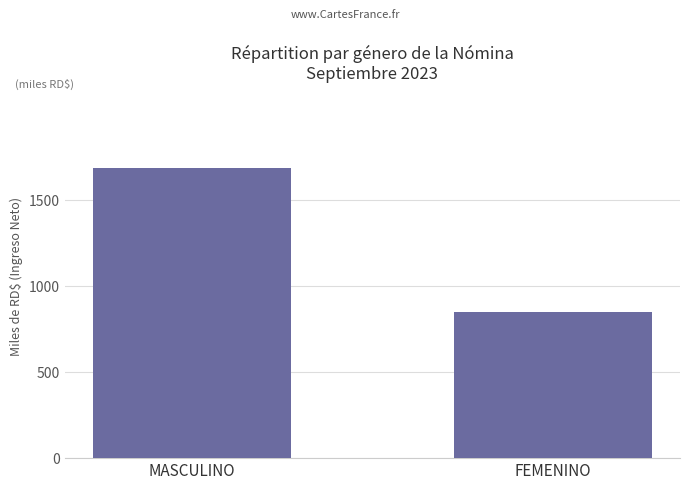

True or false: the data shows 1453630.6 at FEMENINO.

False